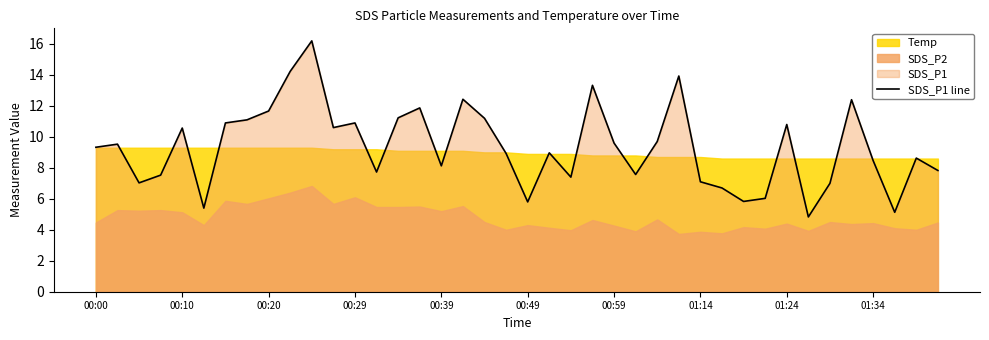

The SDS_P1 line series shows 9.6 at 00:59. True or false?

True